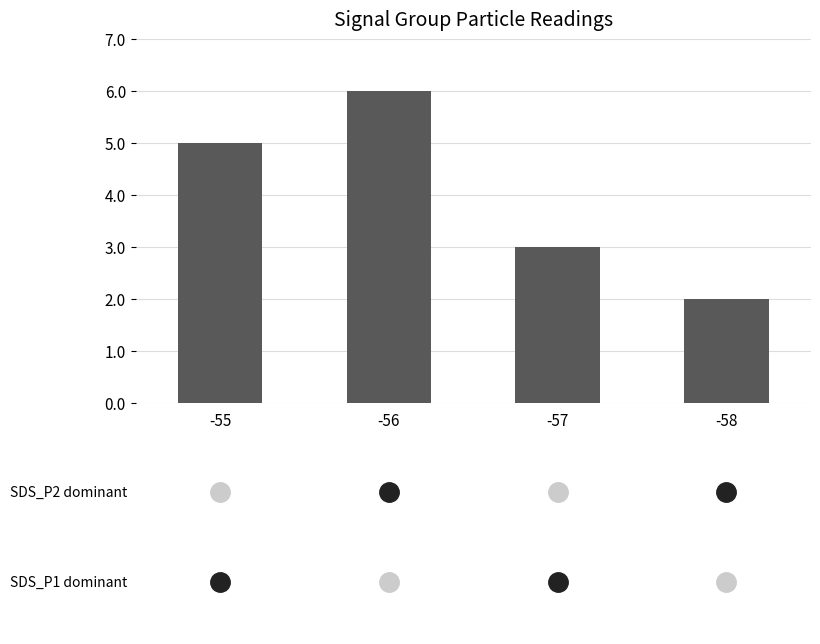

How many bars are there in total?

4